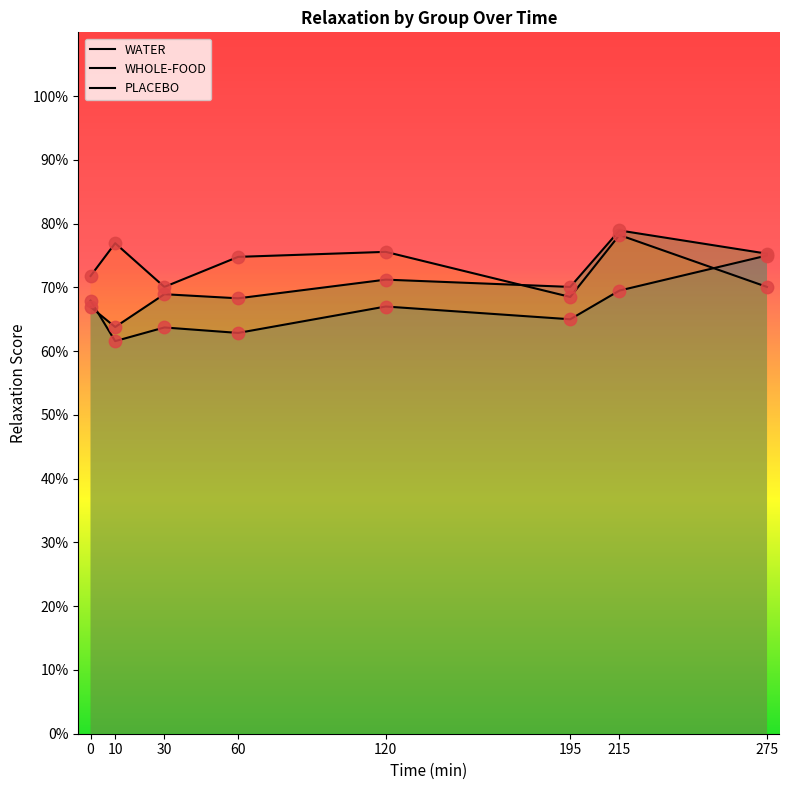

Which series reaches the minimum Y coordinate?

WATER